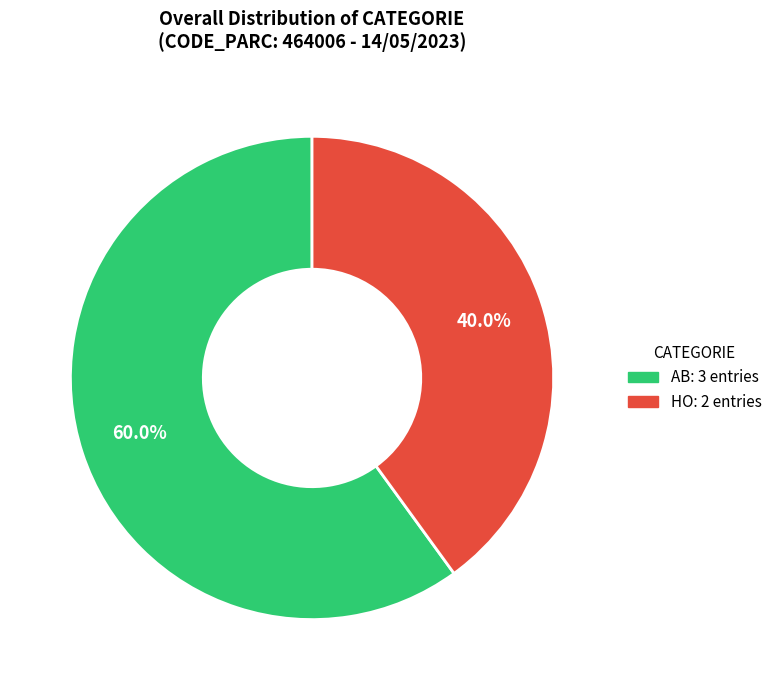

The HO slice represents 40% of the pie. True or false?

True